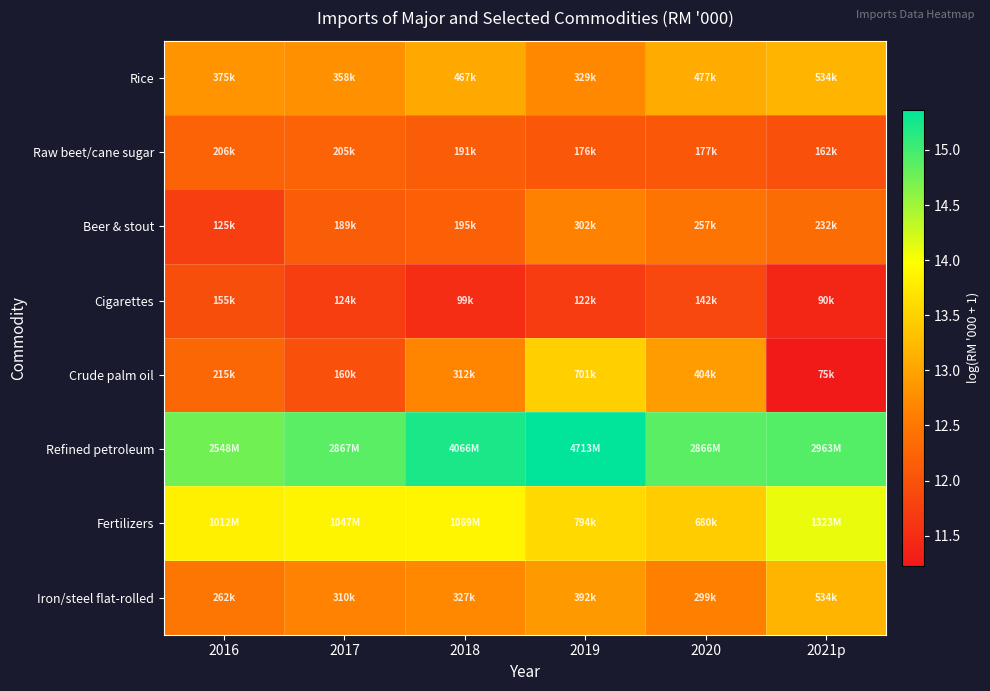

Rank the series at 2019 from highest to lowest value.

Refined petroleum, Fertilizers, Crude palm oil, Iron/steel flat-rolled, Rice, Beer & stout, Raw beet/cane sugar, Cigarettes